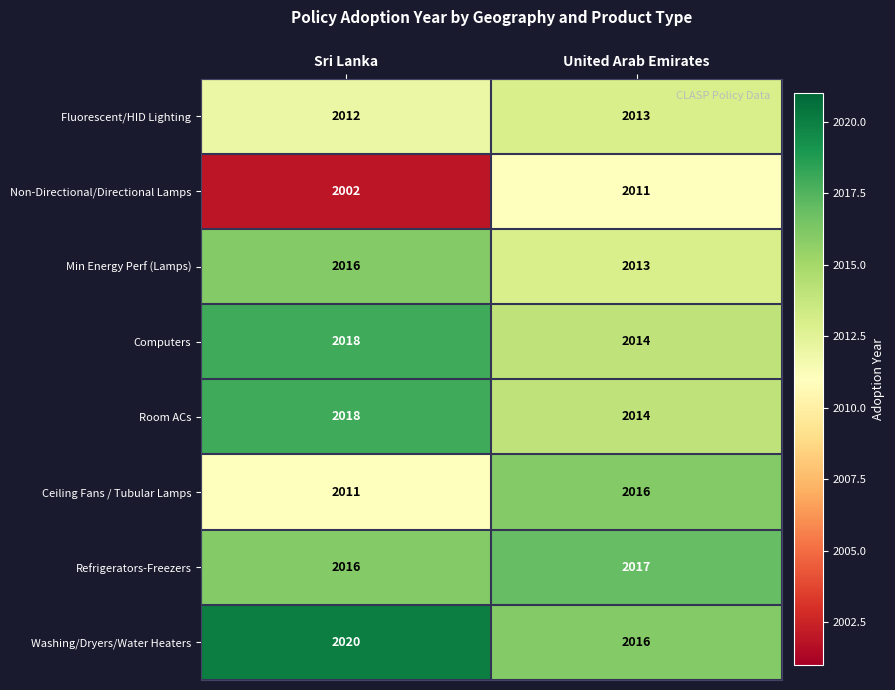

Which label corresponds to the largest value in the chart?

Sri Lanka